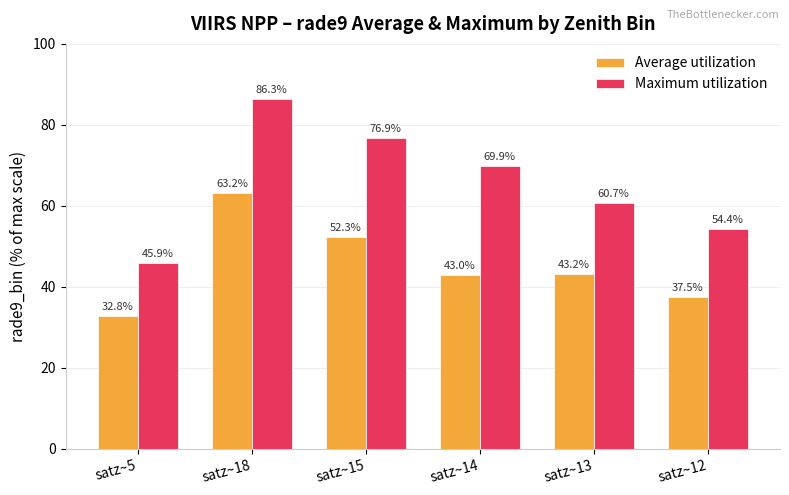

Reading left to right, transcribe all the data shown in this chart.

Average utilization: 32.8	63.2	52.3	43.0	43.2	37.5
Maximum utilization: 45.9	86.3	76.9	69.9	60.7	54.4